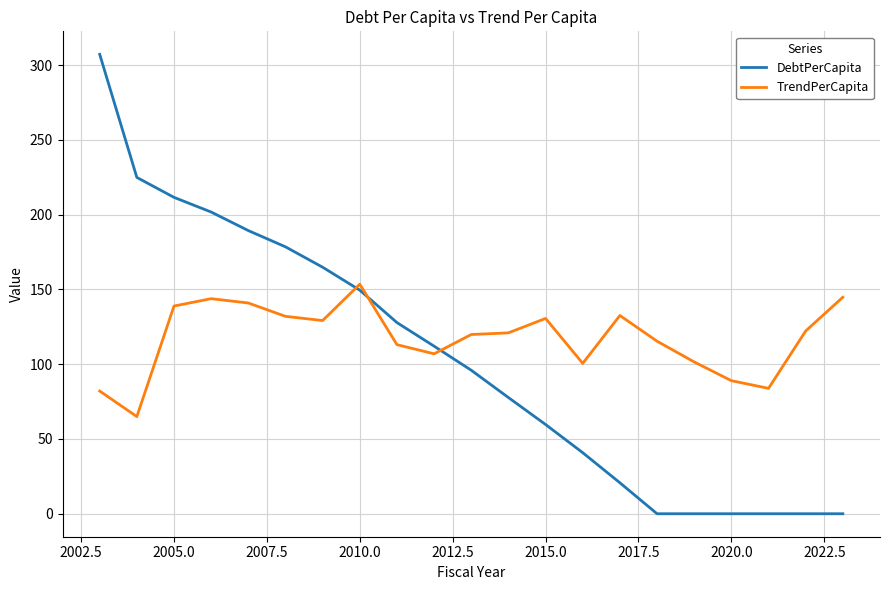

Which series has the widest spread of values?

DebtPerCapita